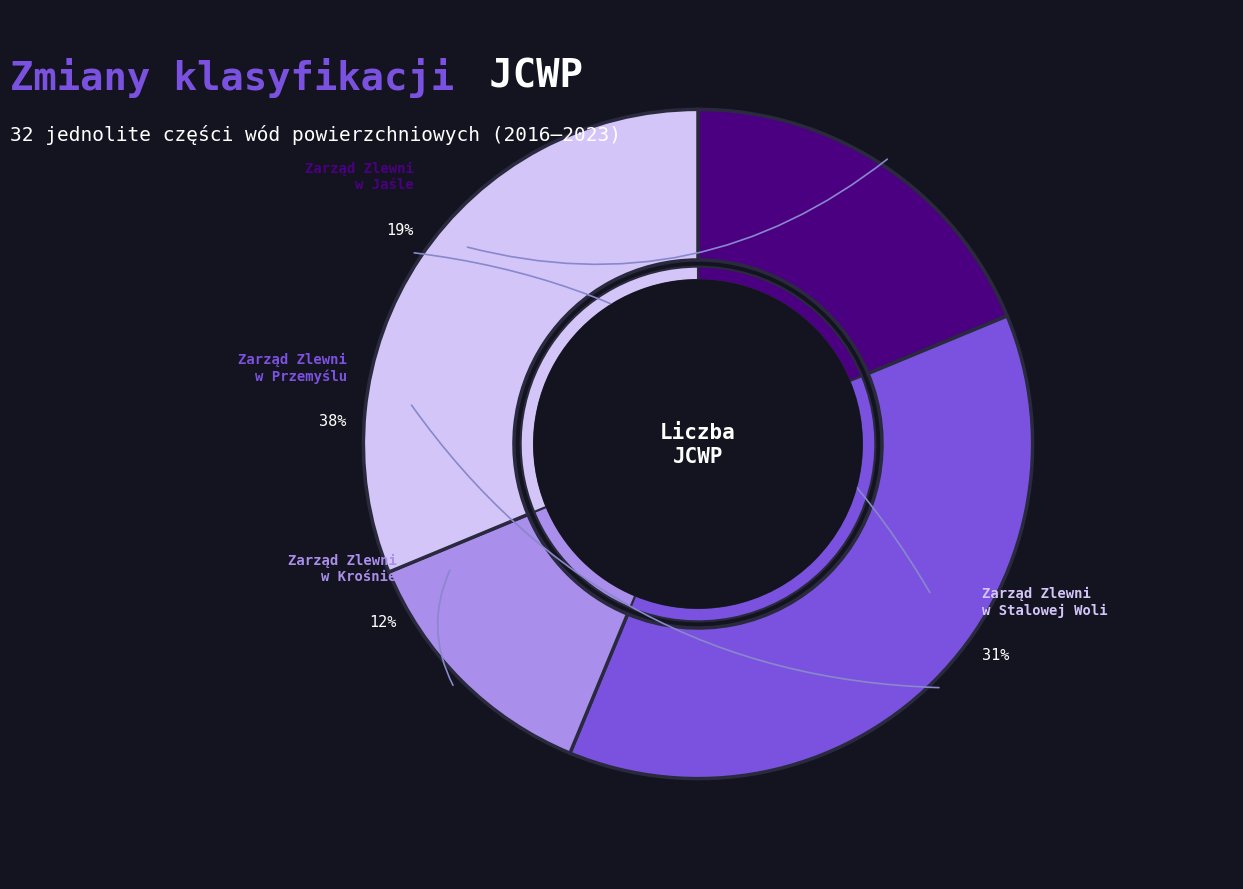

Which has a higher value, Zarząd Zlewni w Stalowej Woli or Zarząd Zlewni w Jaśle?

Zarząd Zlewni w Stalowej Woli